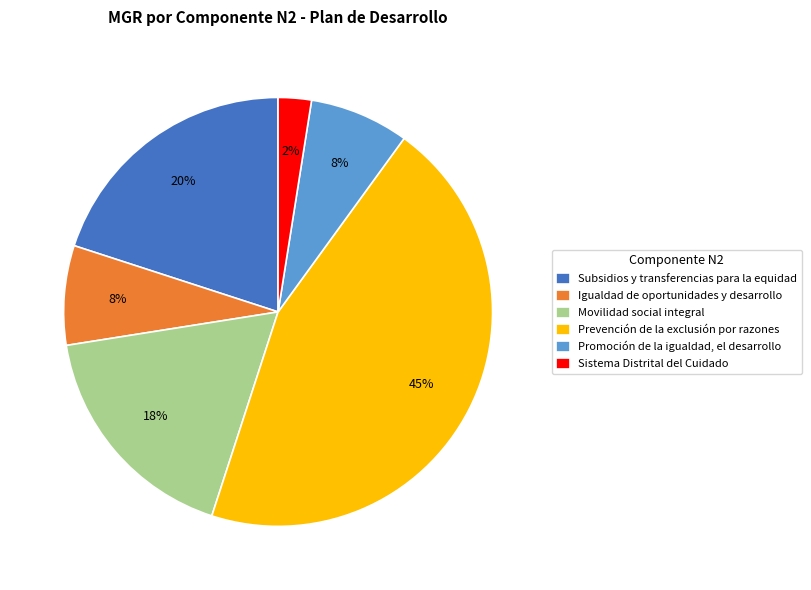

Which slice is the largest?

Prevención de la exclusión por razones